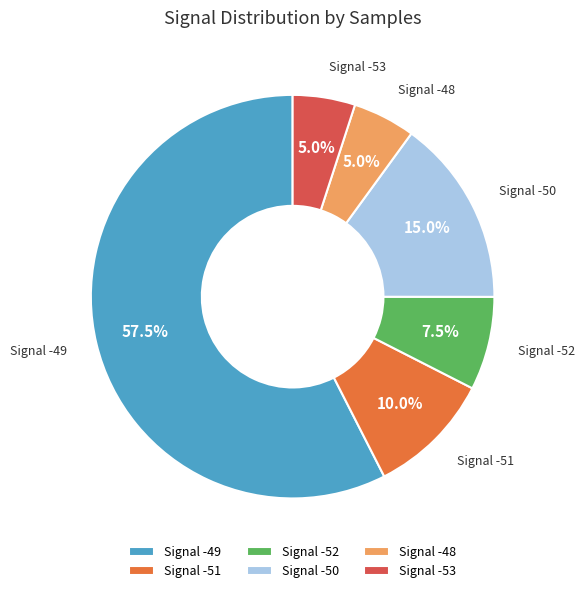

Between Signal -51 and Signal -49, which is larger?

Signal -49